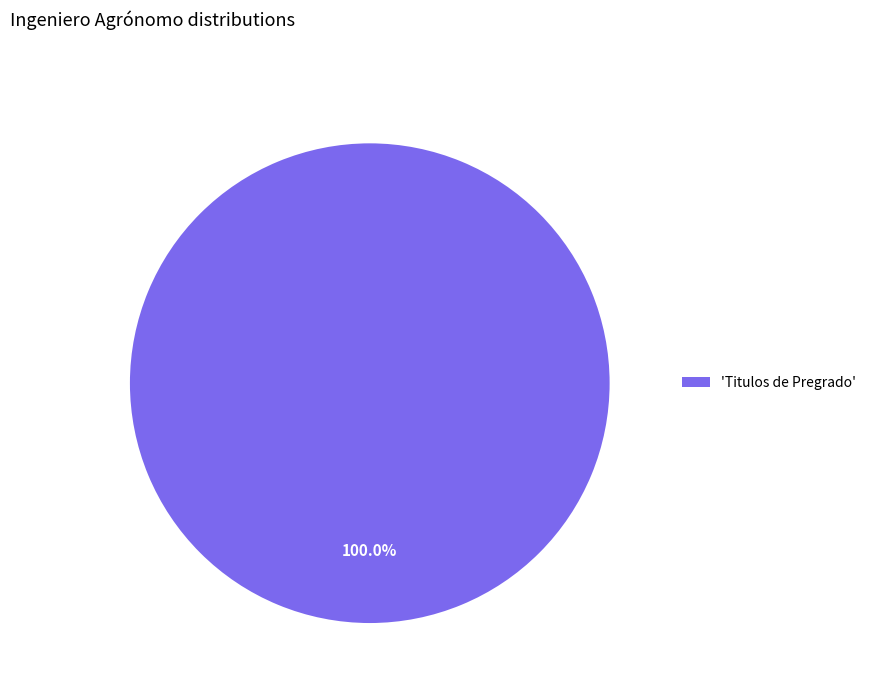

Which category accounts for the majority?

'Titulos de Pregrado'